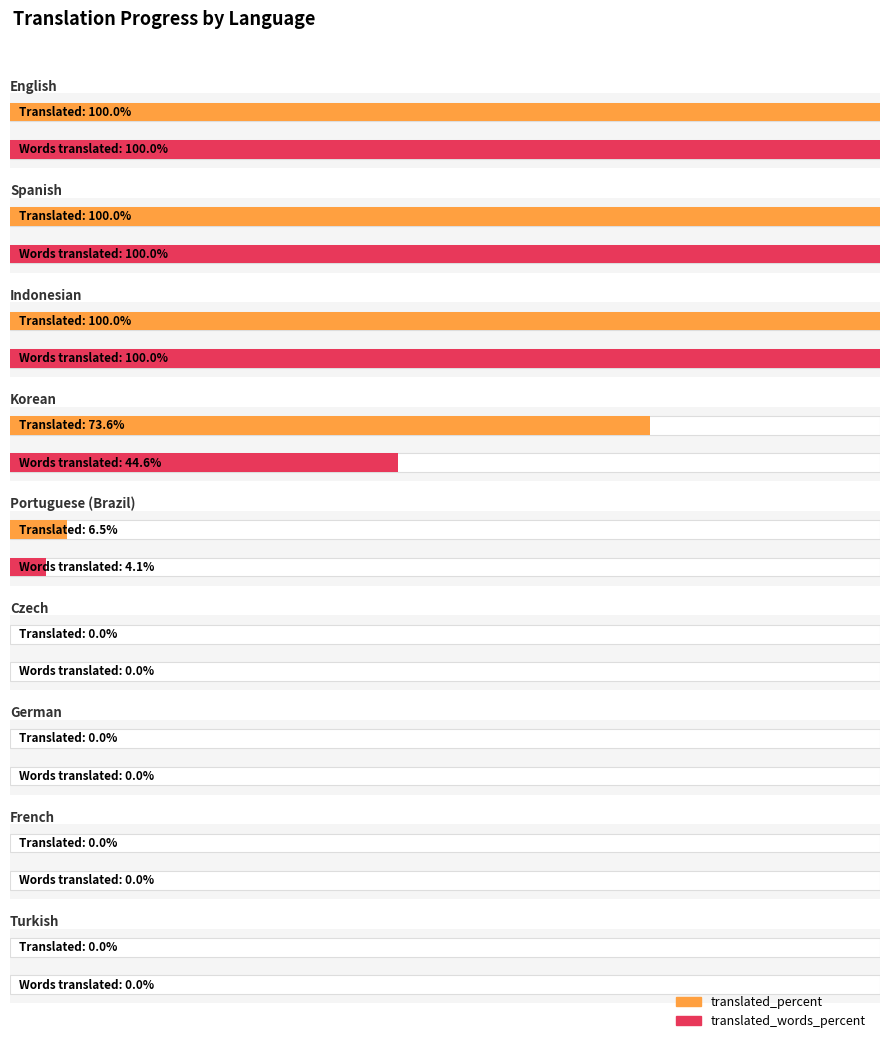

Between German and French, which series saw the biggest shift?

translated_percent